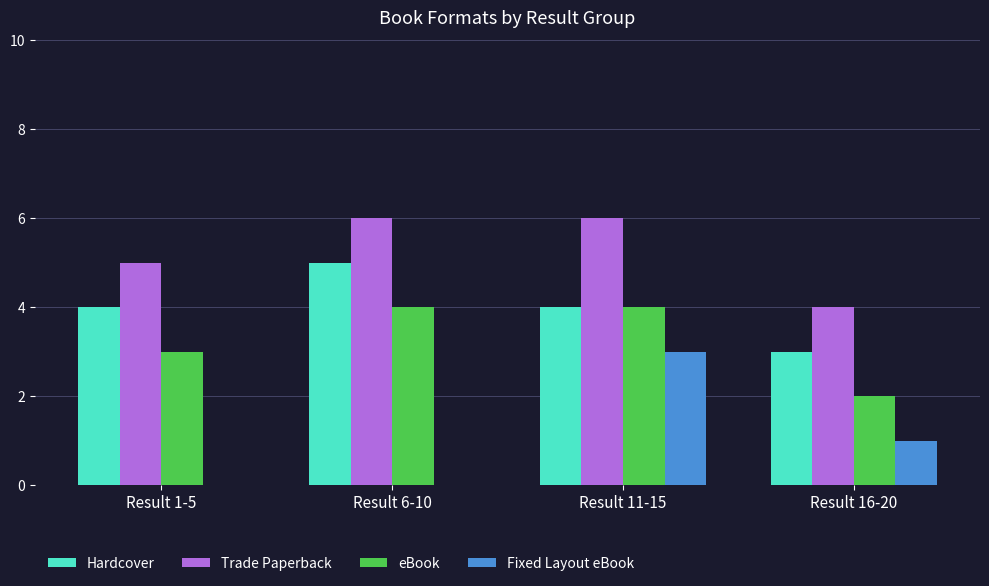

What is the greatest value displayed?

6